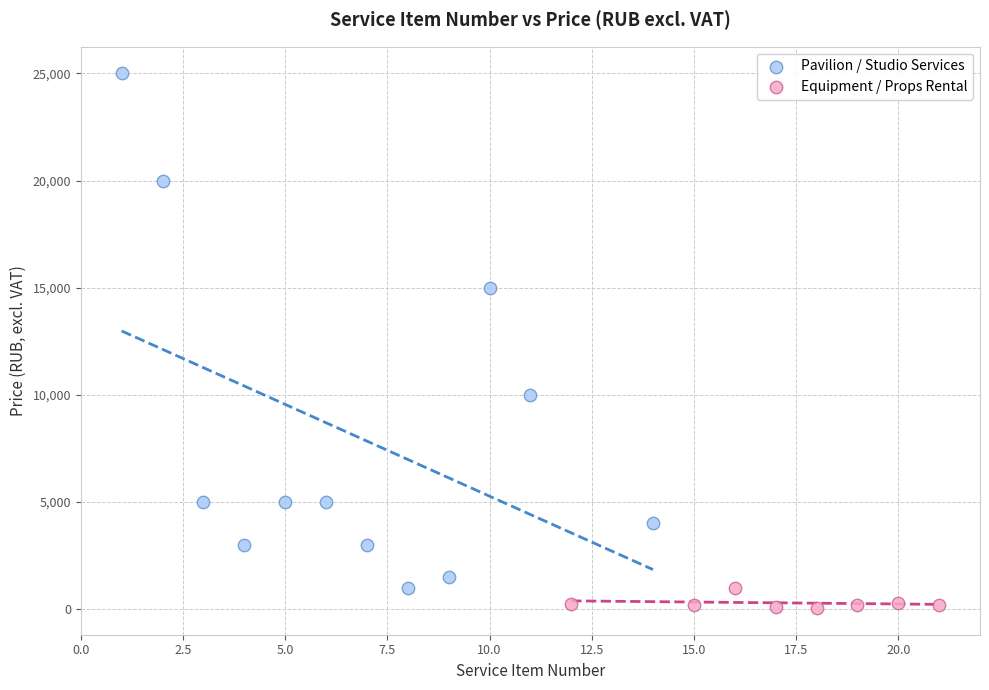

Which series contains the highest Y value?

Pavilion / Studio Services